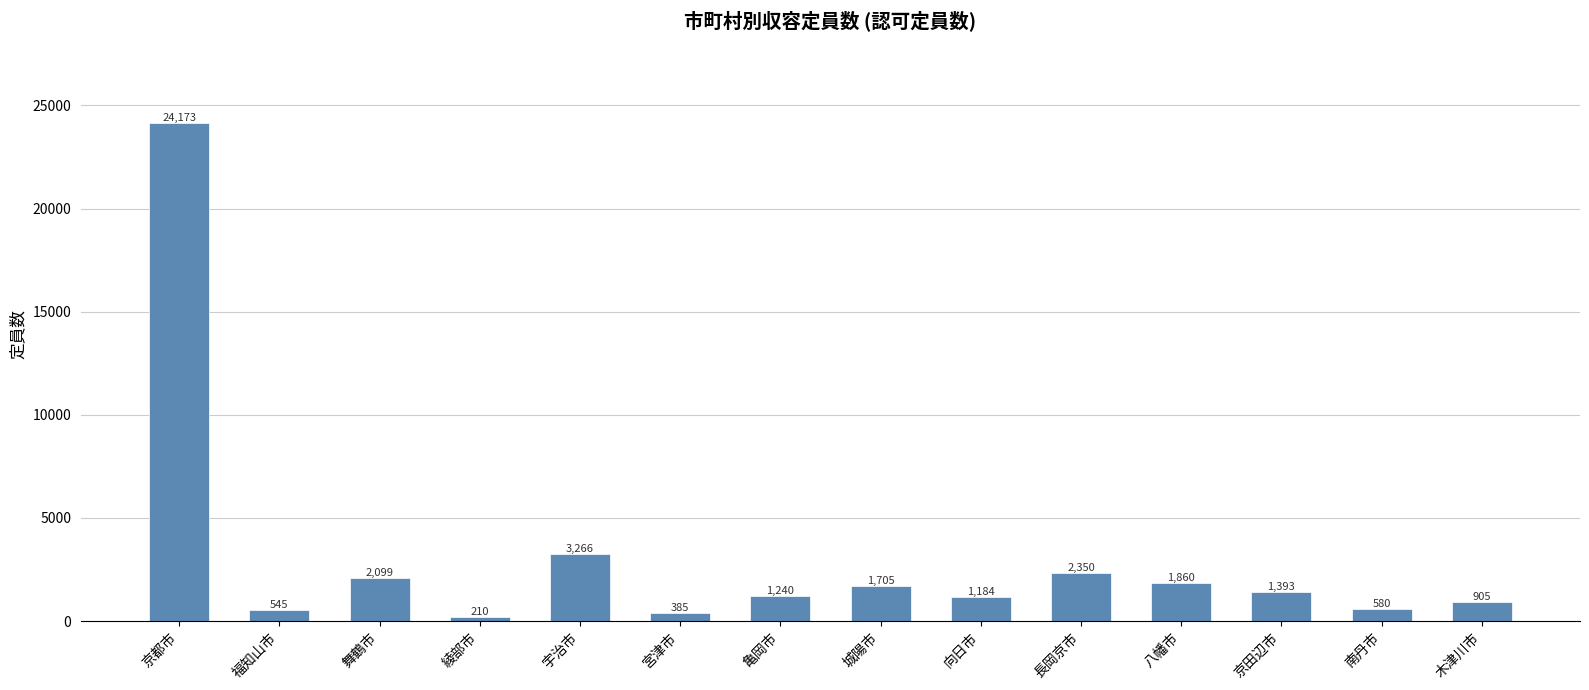

Reading left to right, transcribe all the data shown in this chart.

京都市=24173	福知山市=545	舞鶴市=2099	綾部市=210	宇治市=3266	宮津市=385	亀岡市=1240	城陽市=1705	向日市=1184	長岡京市=2350	八幡市=1860	京田辺市=1393	南丹市=580	木津川市=905